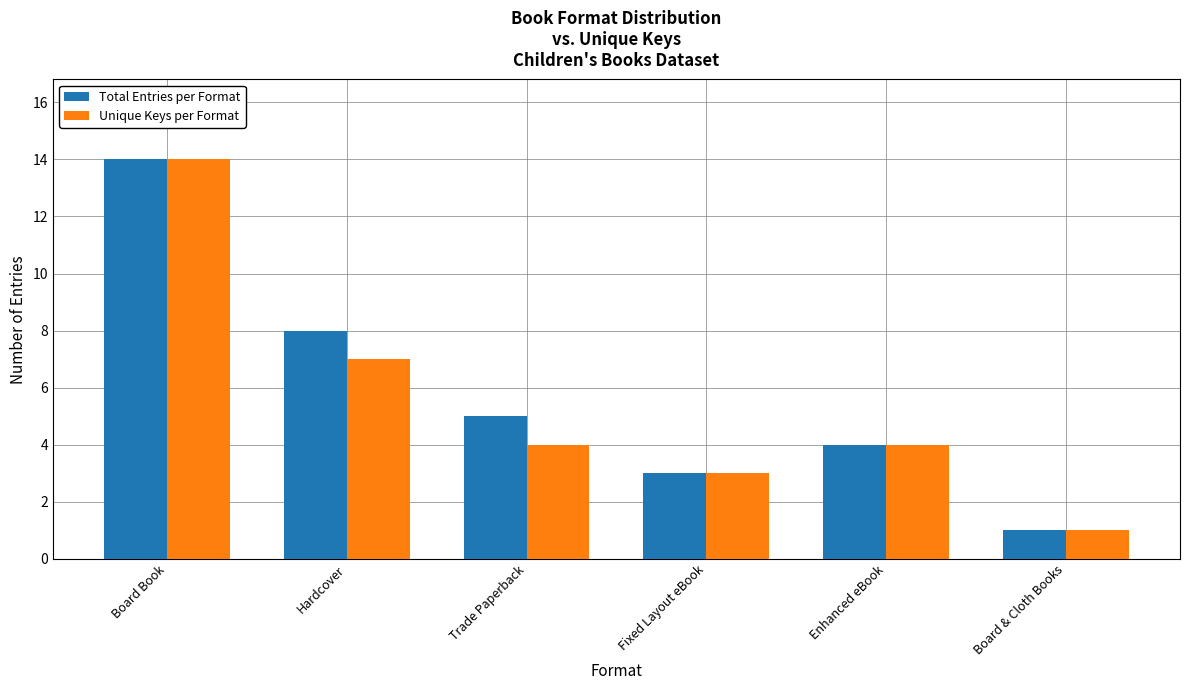

What is the label of the 4th bar from the left?

Fixed Layout eBook